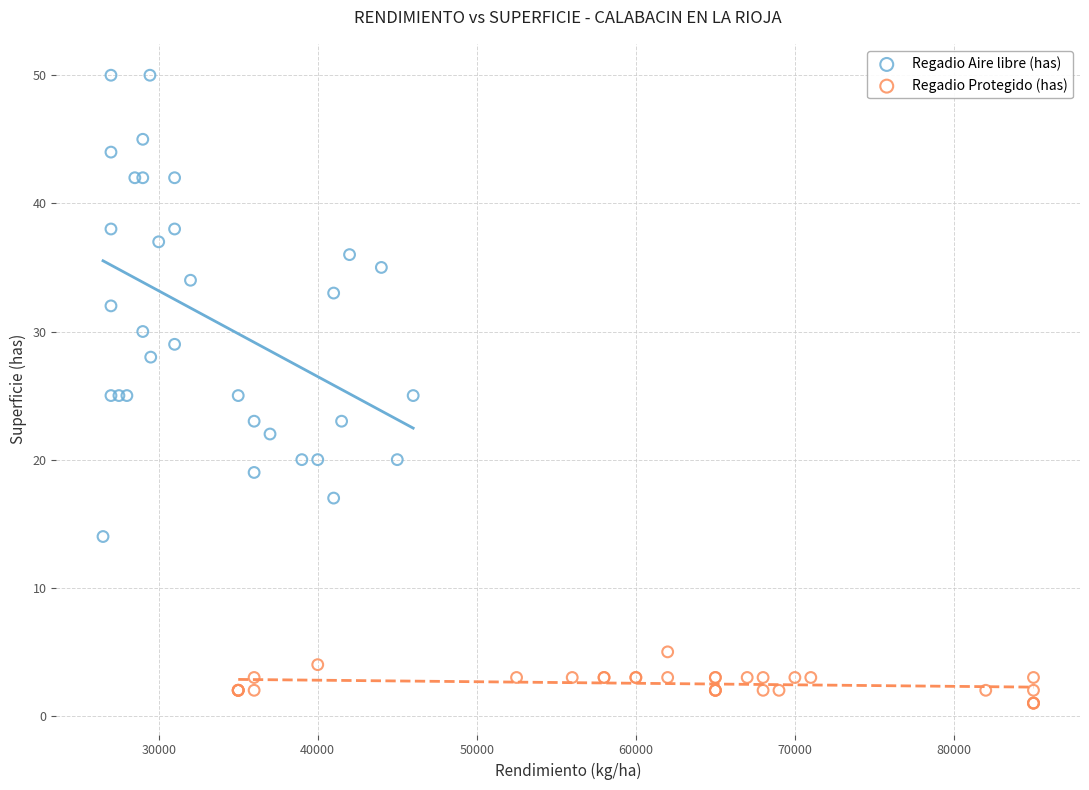

Which series has the largest Y range (max minus min)?

Regadio Aire libre (has)